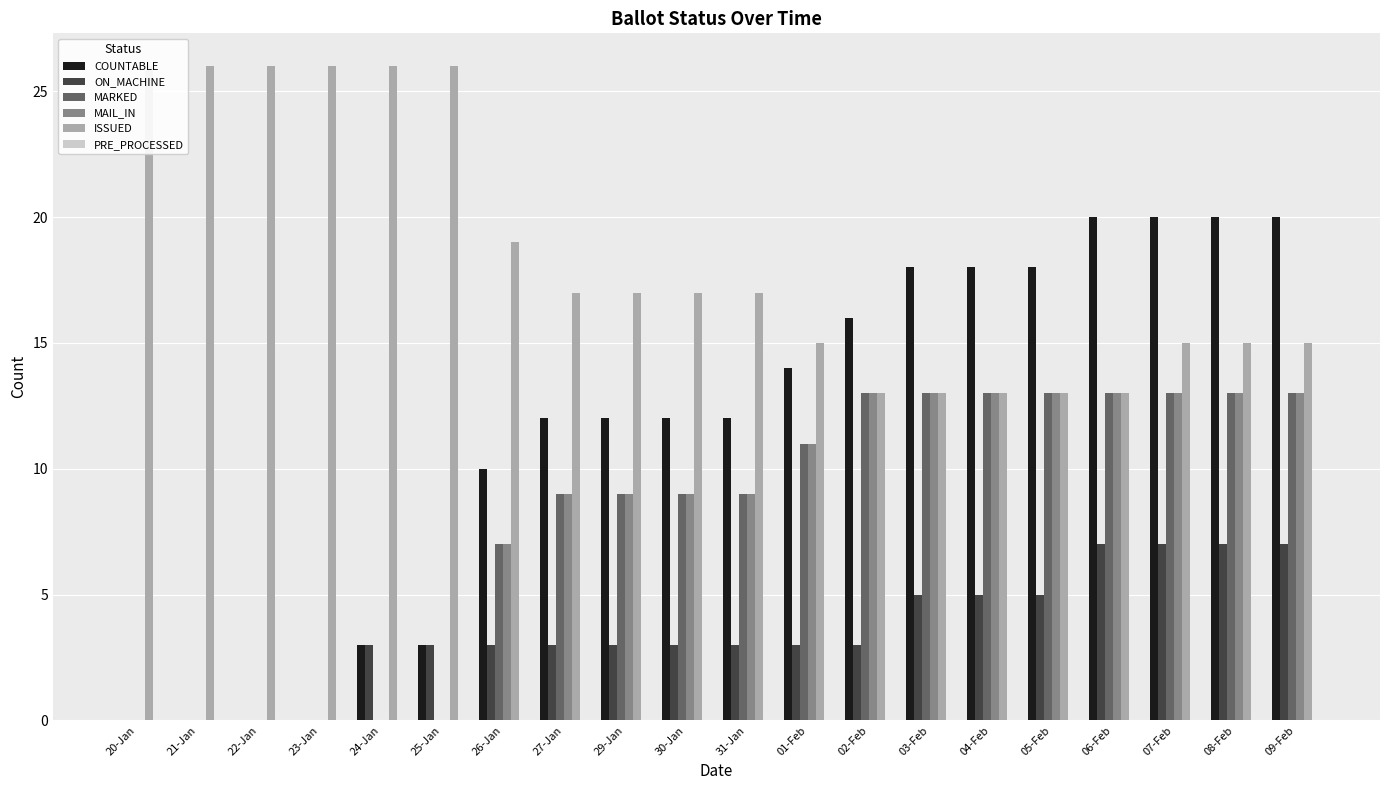

How many groups of bars are there?

20